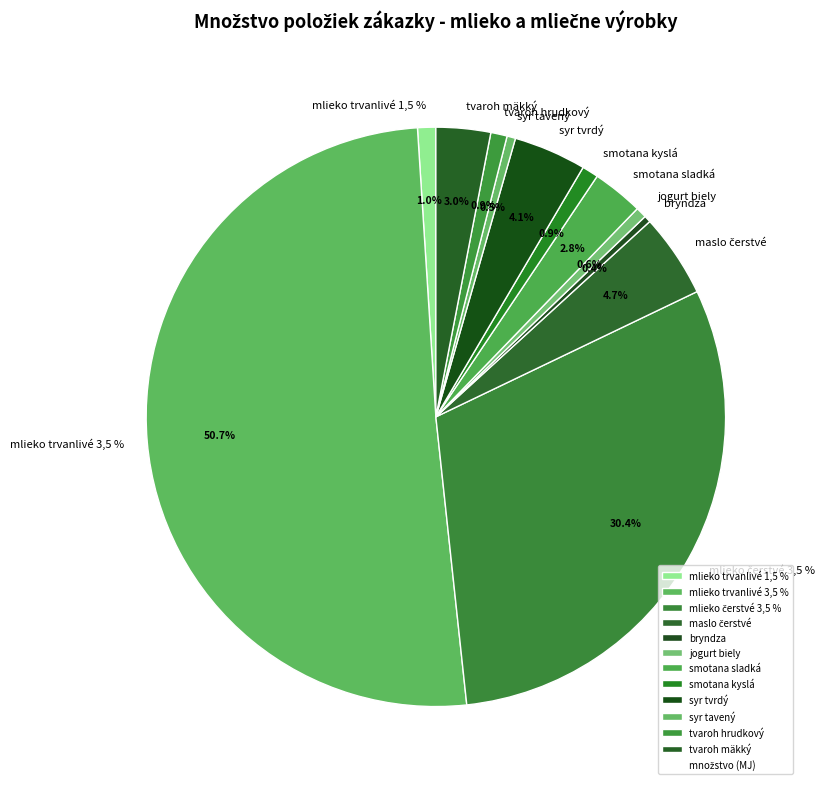

Between syr tavený and smotana sladká 12 %, which is larger?

smotana sladká 12 %